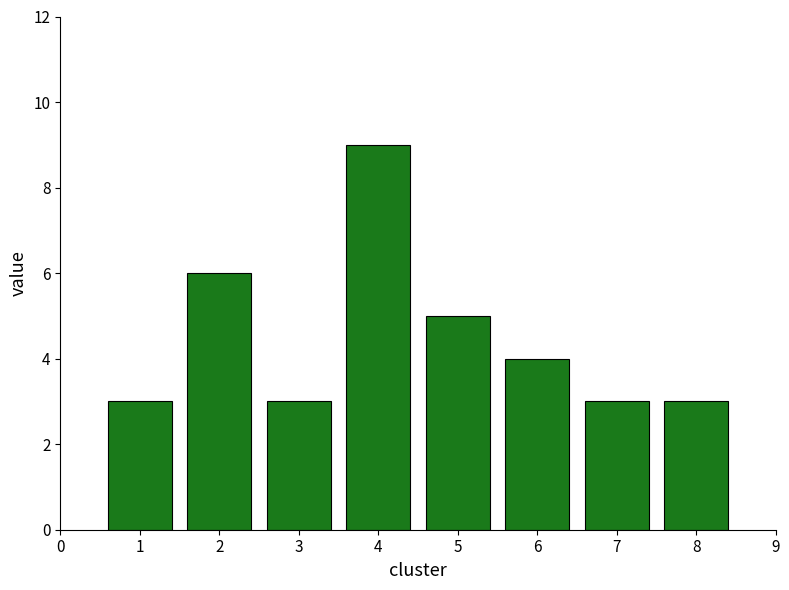

Reading left to right, extract all data points from this chart.

3	6	3	9	5	4	3	3